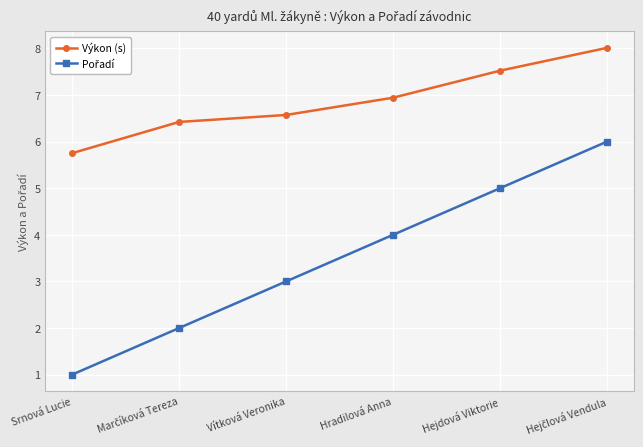

The Výkon (s) series shows 7.5 at Hejdová Viktorie. True or false?

True